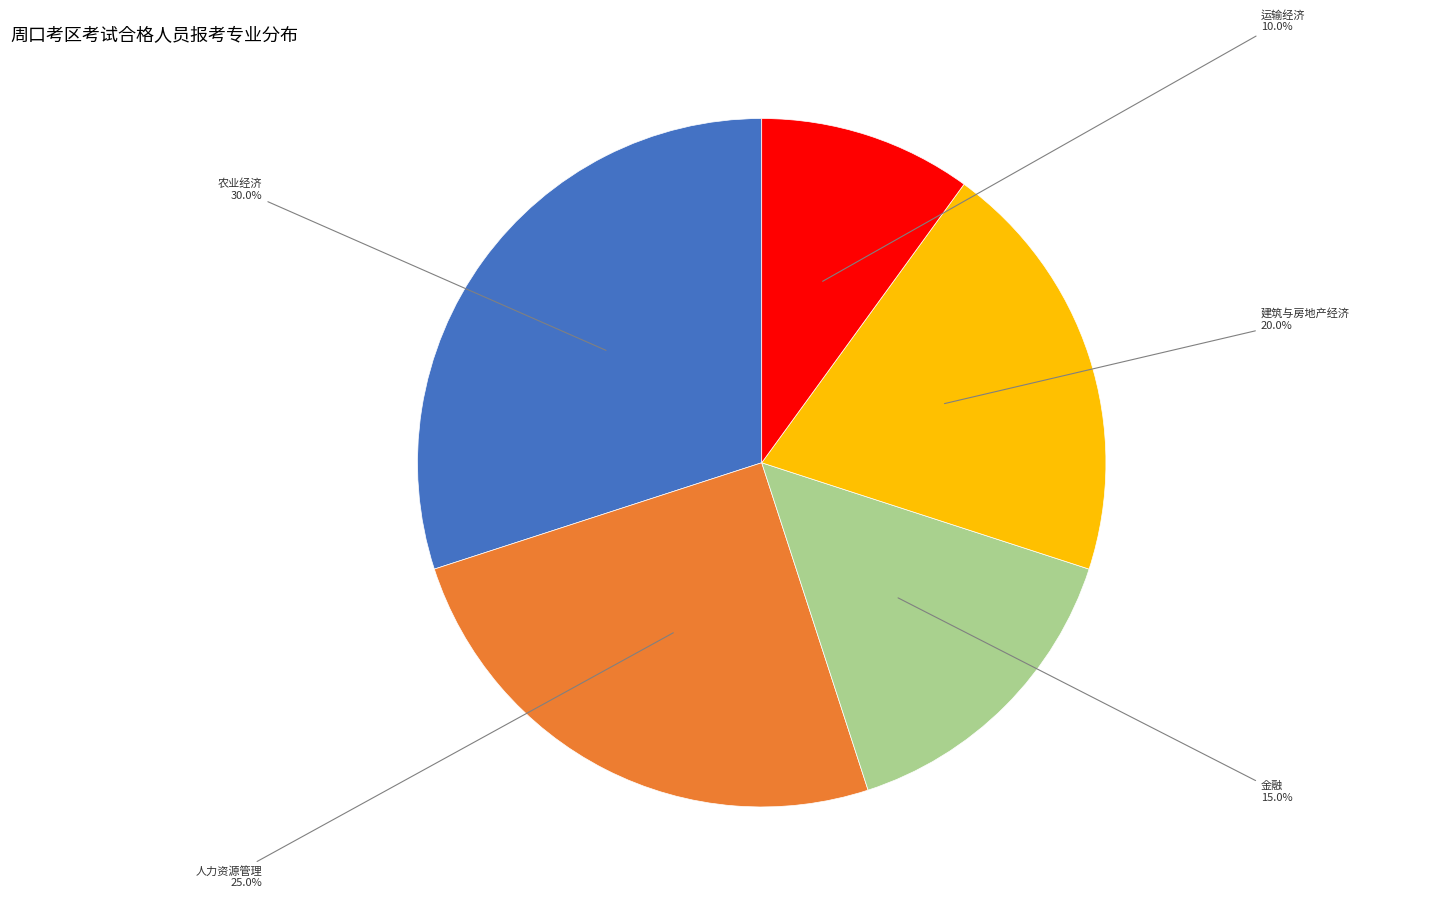

Is there any slice that represents more than half of the pie?

No